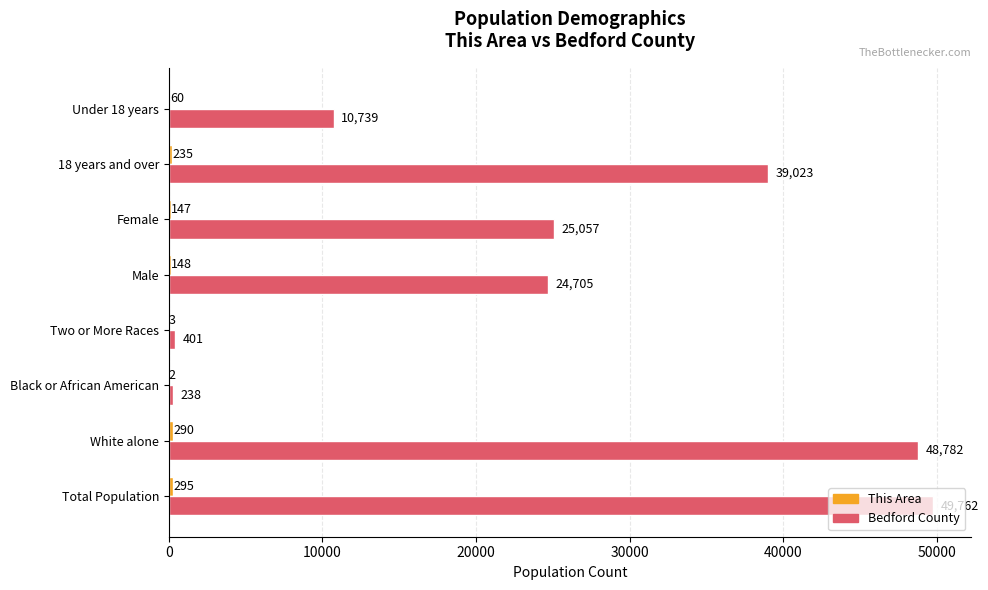

Which series changed the most between Black or African American and Two or More Races?

Bedford County